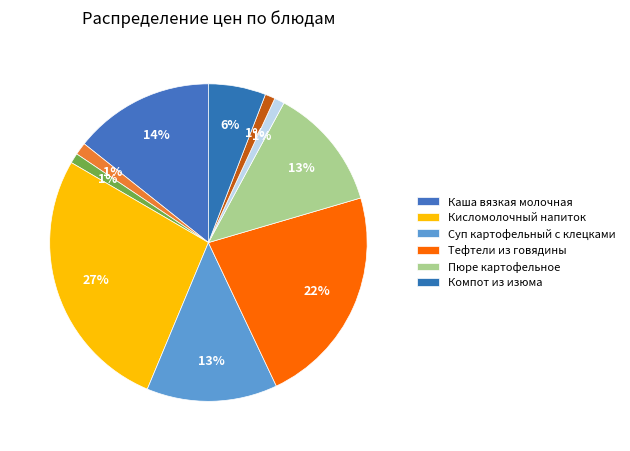

How many slices are in this pie chart?

10